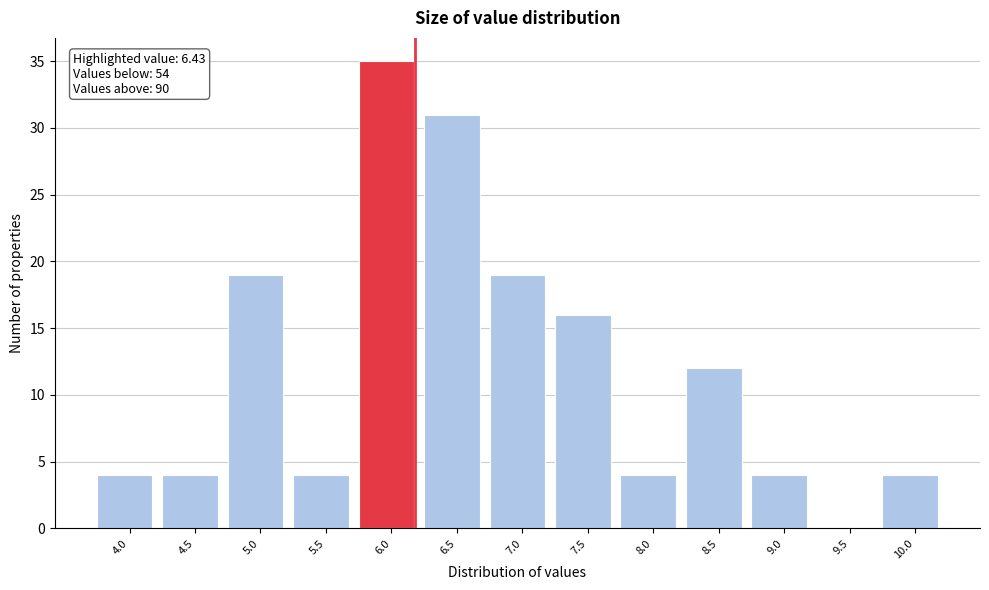

The value at 6.0 is 58. True or false?

False